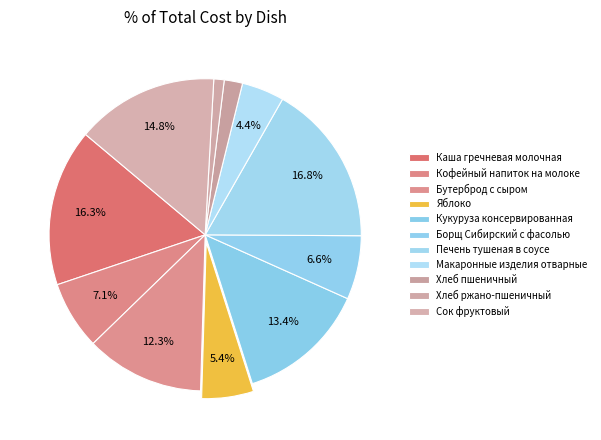

Which has a higher value, Каша гречневая молочная or Сок фруктовый?

Каша гречневая молочная